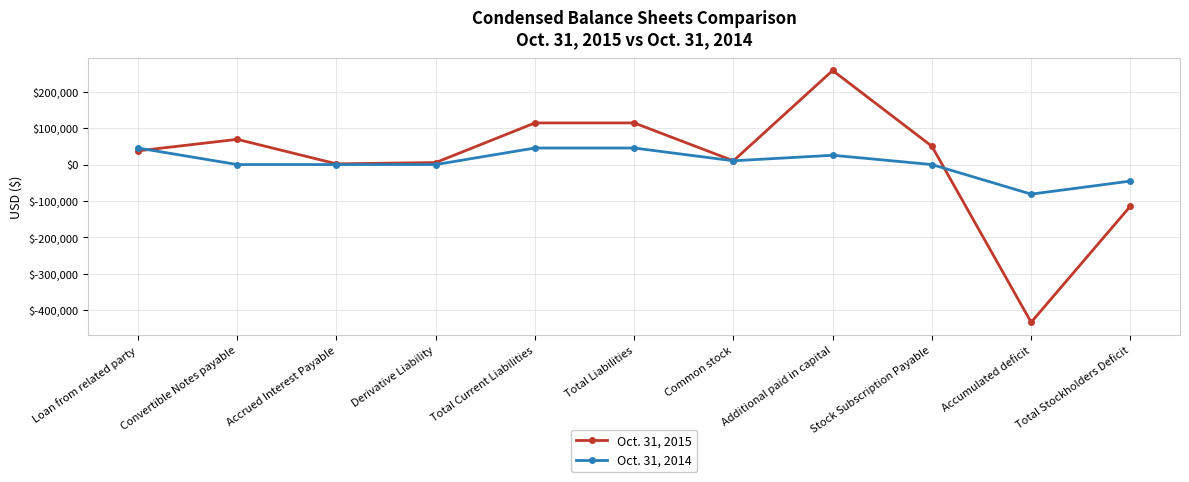

How many series are shown in this chart?

2